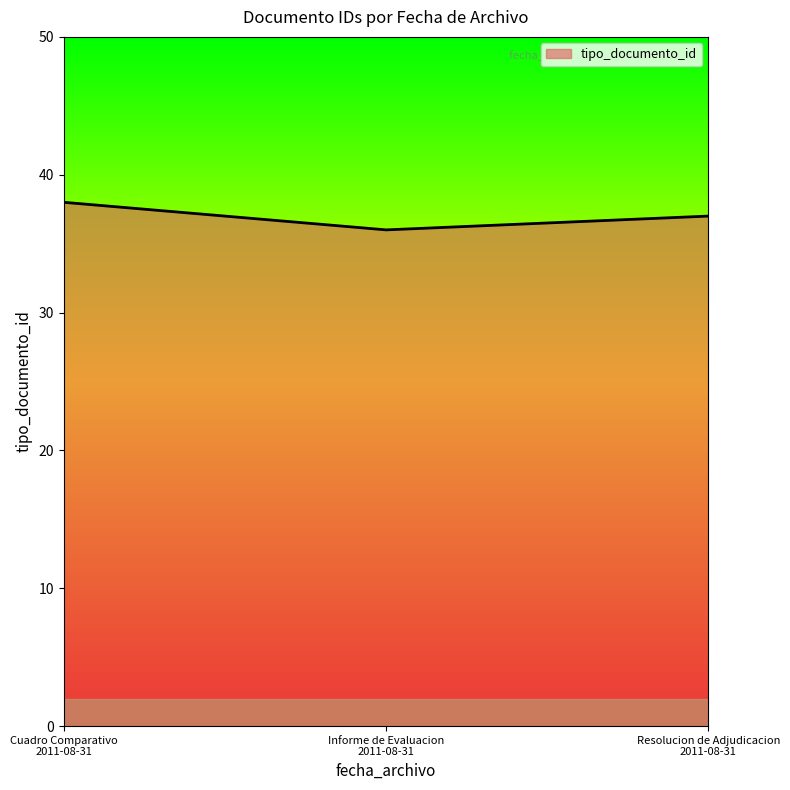

What is the sum of all values?

111